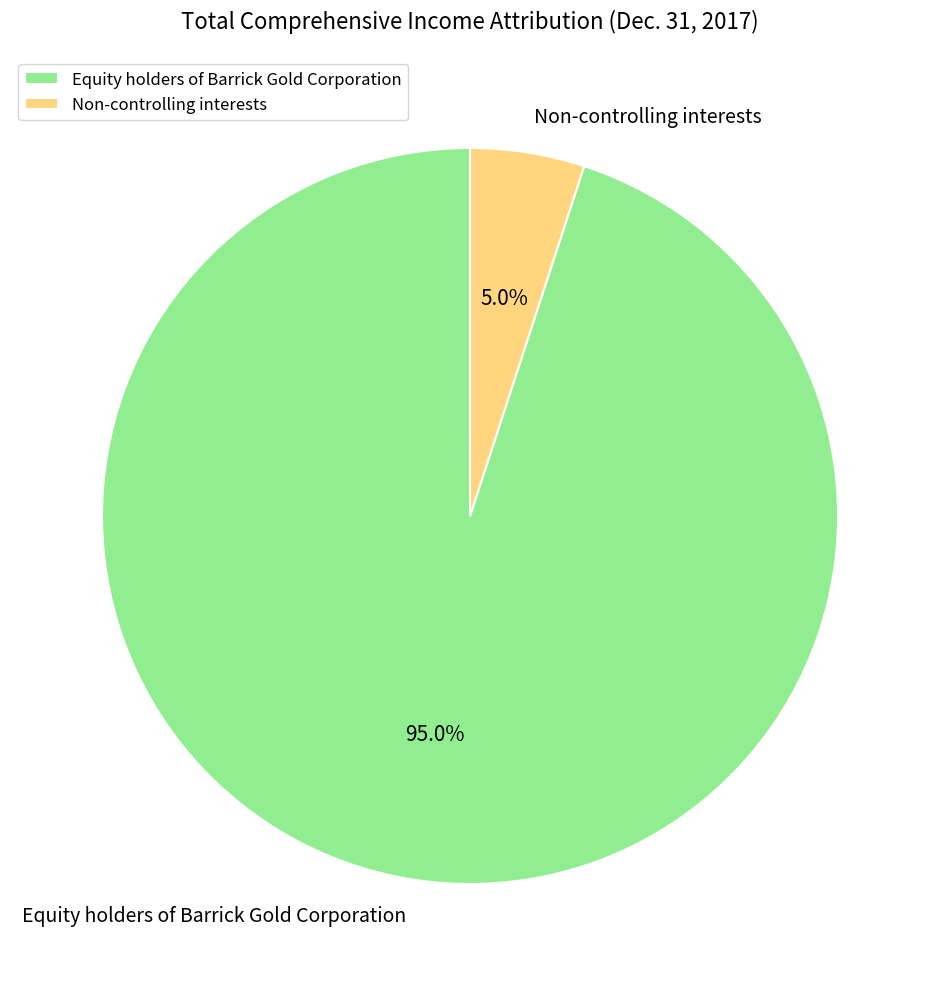

Does any single category account for the majority?

Yes